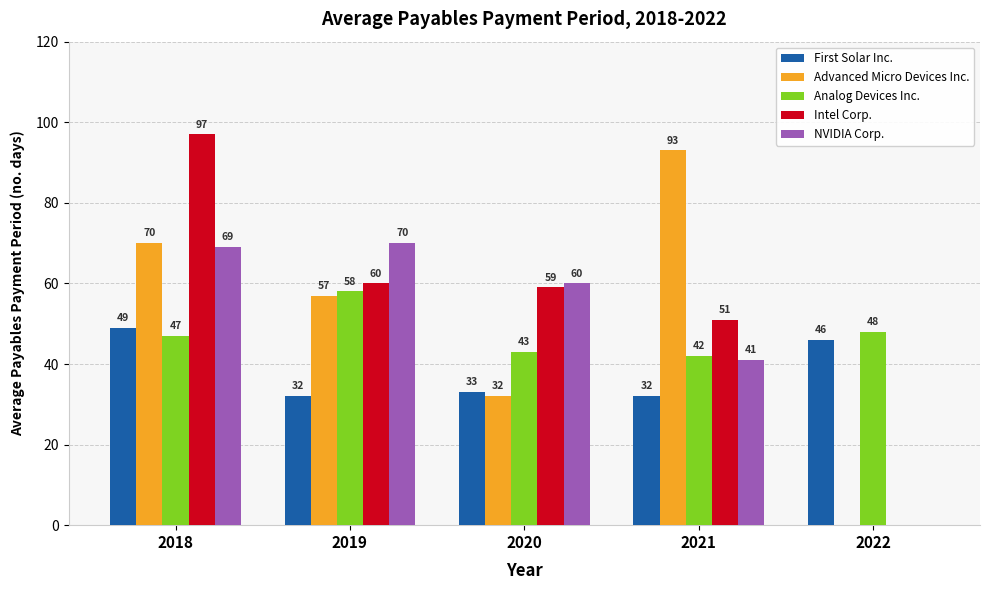

What is the sum of the NVIDIA Corp. values at 2021 and 2020?

101